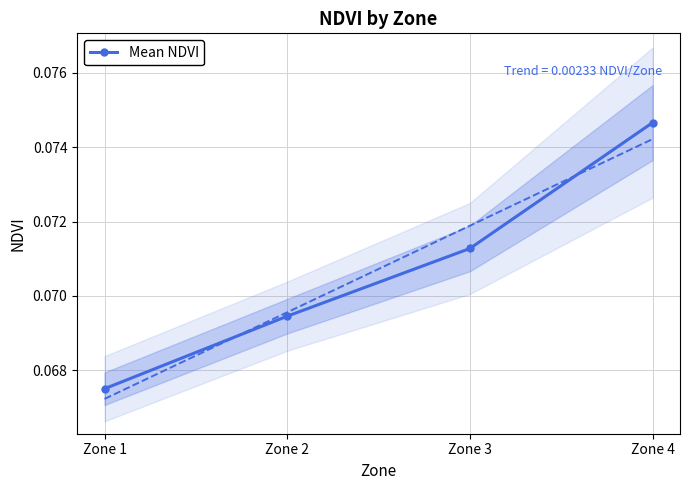

Reading left to right, extract all data points from this chart.

Zone 1=0.1	Zone 2=0.1	Zone 3=0.1	Zone 4=0.1